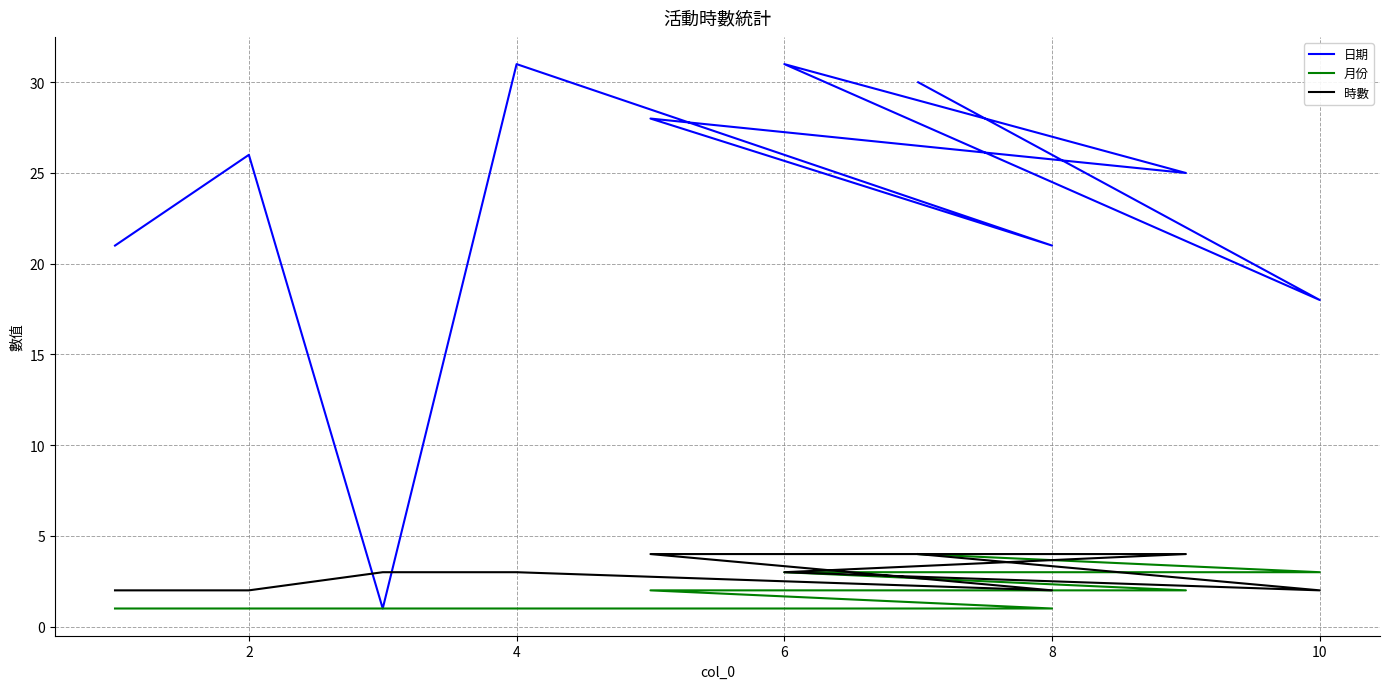

What is the difference between the maximum and minimum values in the 日期 series?

30